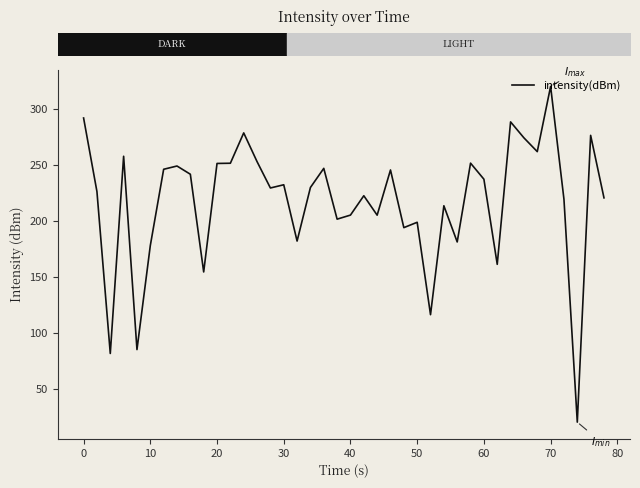

Count the number of categories in the chart.

40